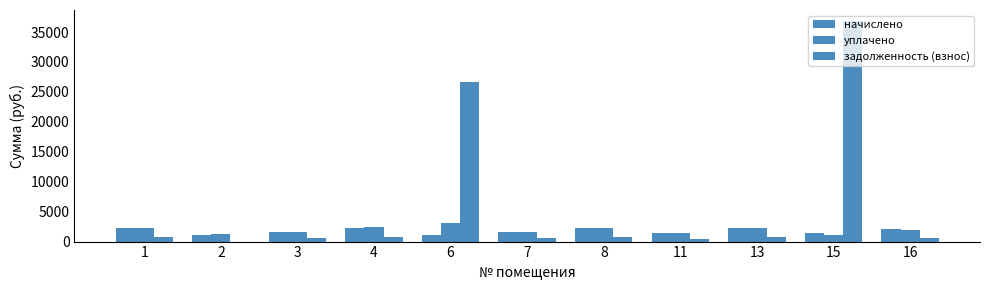

Which has a higher value, 1 or 7?

1